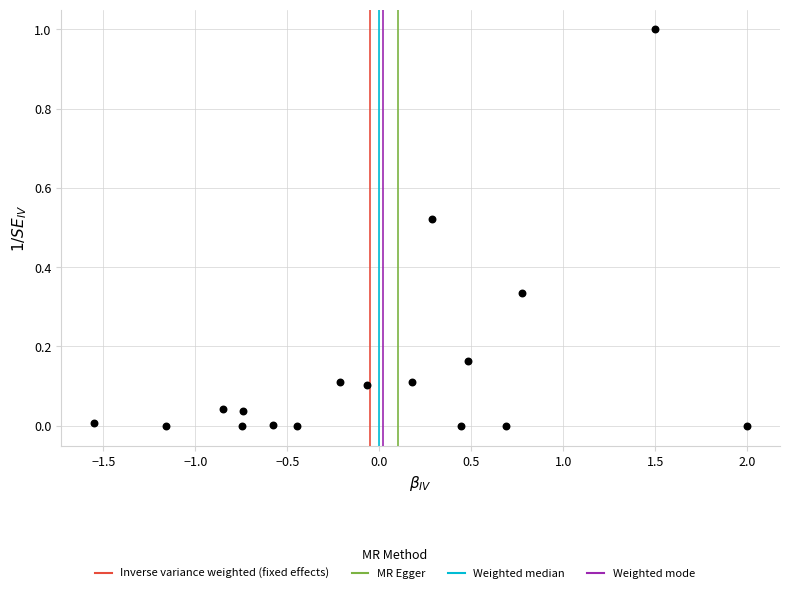

What is the range of X values (max minus min)?

3.5